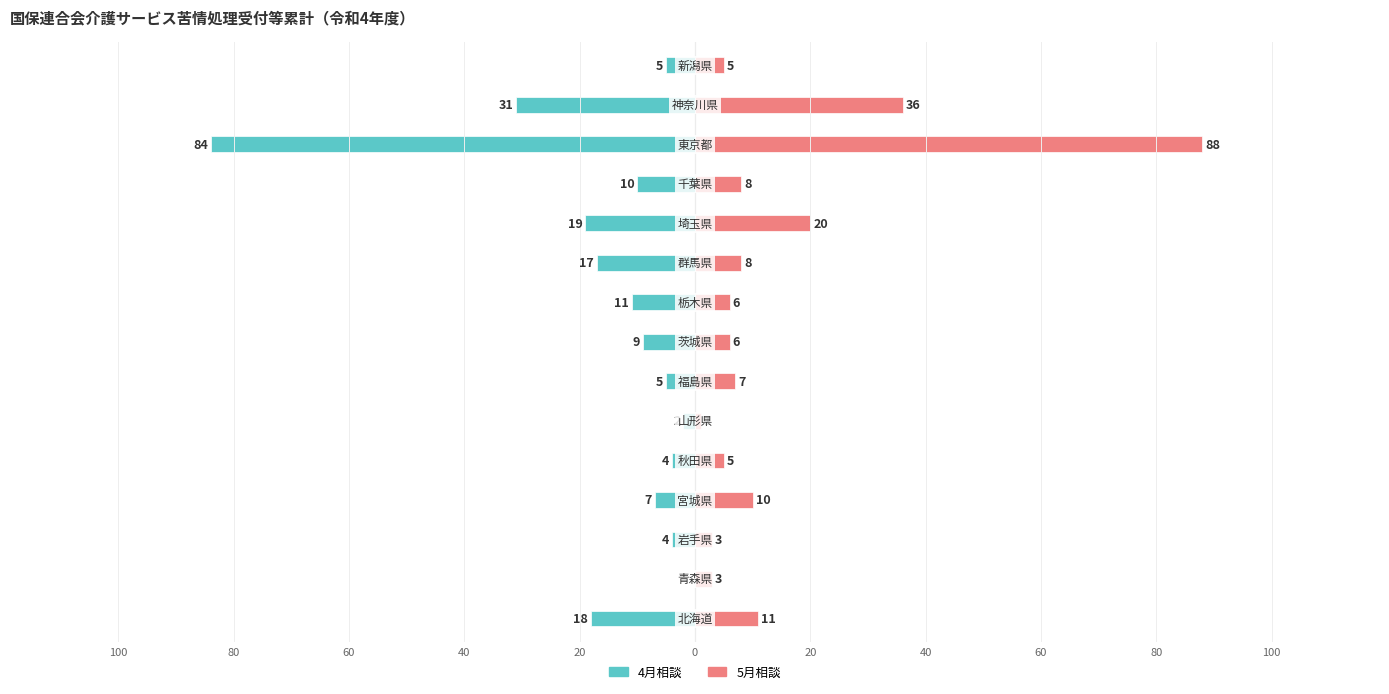

Between 14 and 13, which is larger?

14